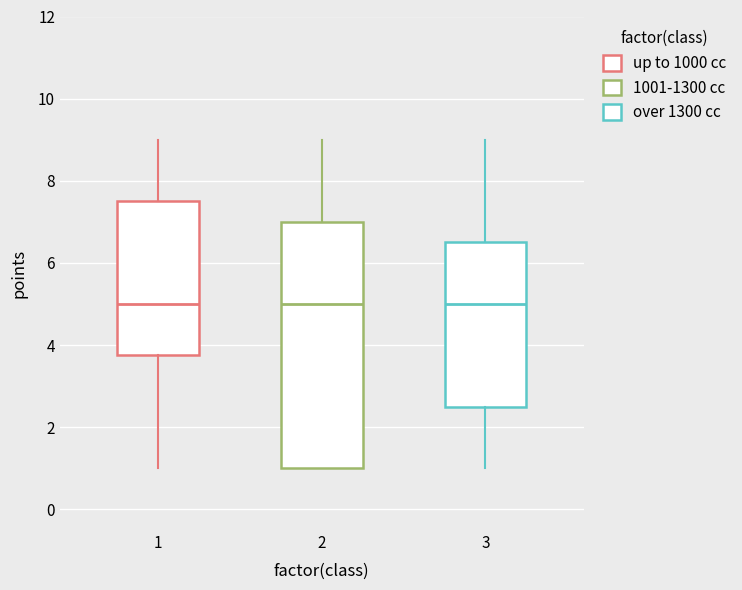

Where is the lower edge of the box at x = 3 on the y-axis? The values are not printed on the chart, so give them approximately, as read against the axis.

2.6